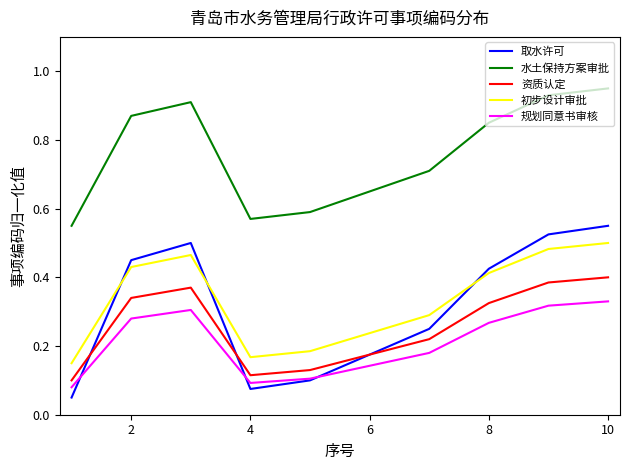

Rank the series by their maximum value, from lowest to highest.

规划同意书审核, 资质认定, 初步设计审批, 取水许可, 水土保持方案审批